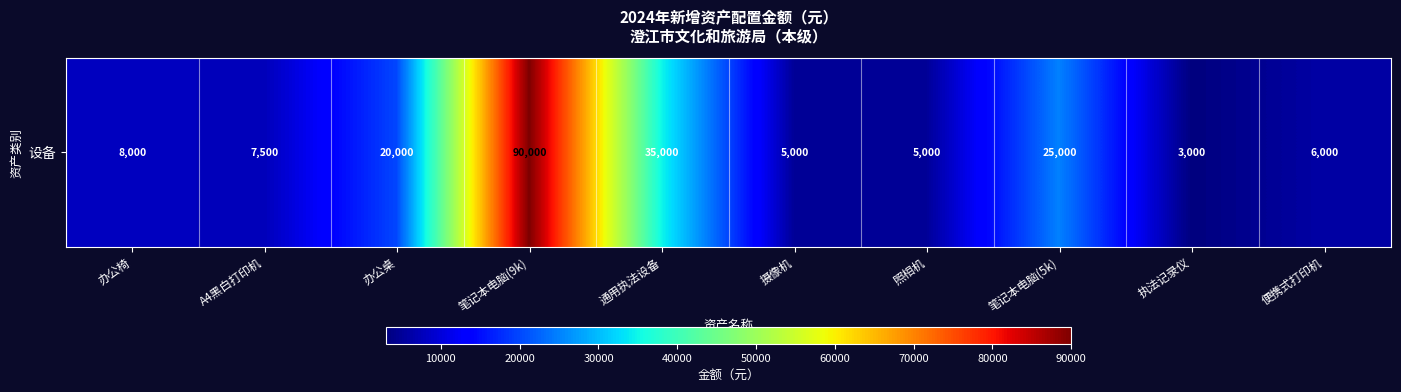

Which label corresponds to the smallest value in the chart?

执法记录仪